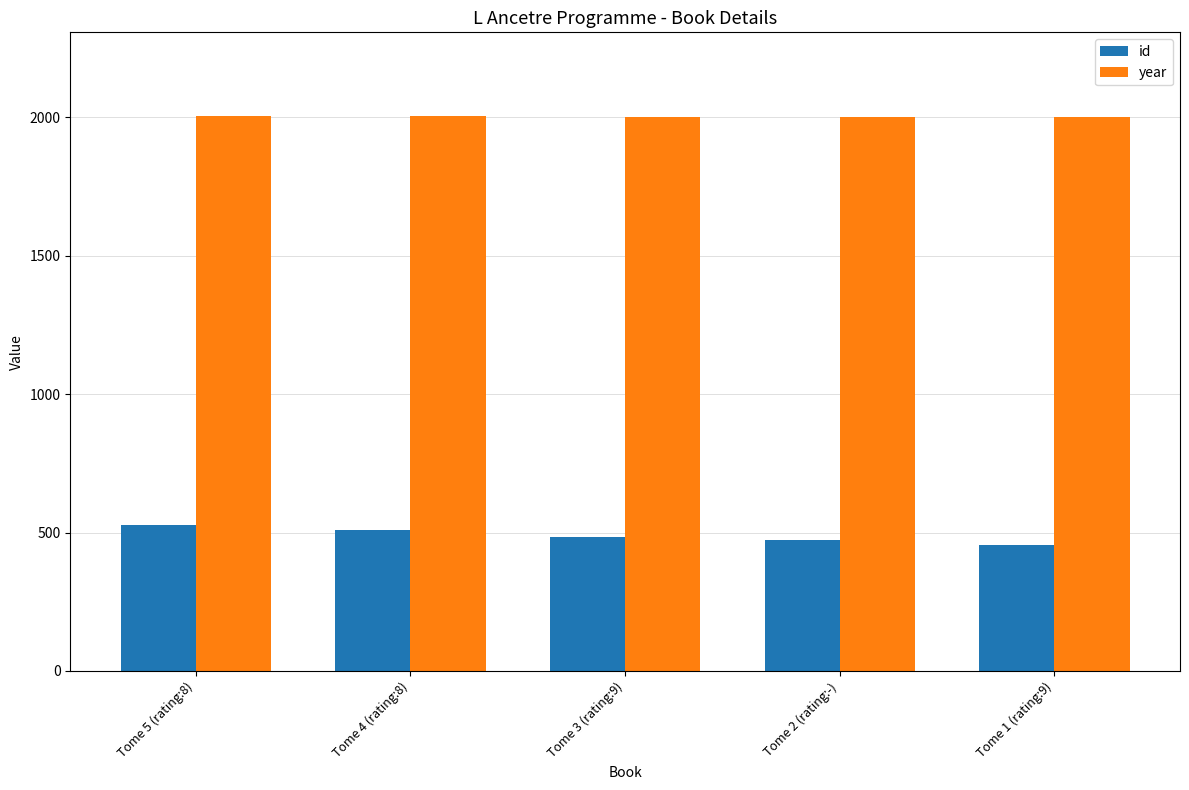

Rank the series by their average value, from highest to lowest.

year, id